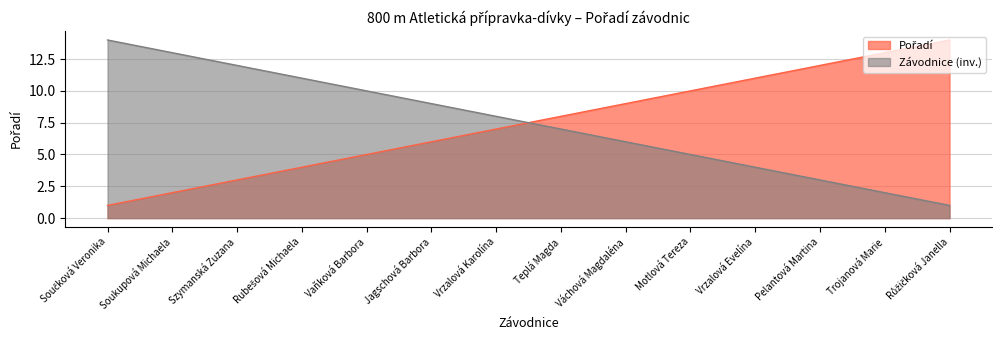

Is the value of Závodnice (inv.) at Szymanská Zuzana greater than the value of Pořadí at Růžičková Janella?

No